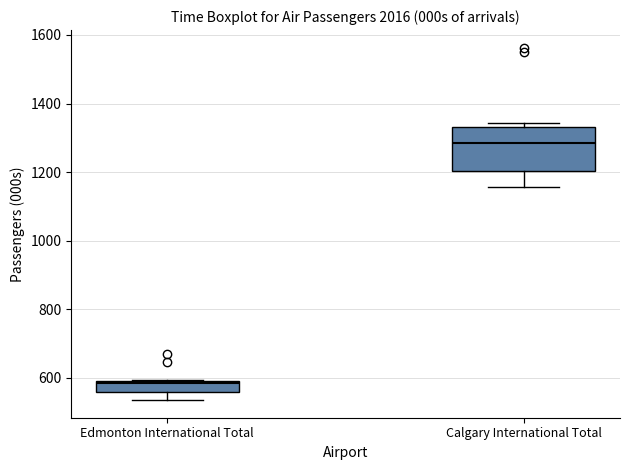

Reading left to right, transcribe this box plot: for each box, give where its median line is, the range the box spans, and where its two whiskers end, as read against the y-axis. The values are not printed on the chart, so give them approximately, as read against the axis.

Edmonton International Total: median 580, box 560 to 600, whiskers 540 to 600
Calgary International Total: median 1280, box 1200 to 1340, whiskers 1160 to 1340 (just above the box's upper edge)